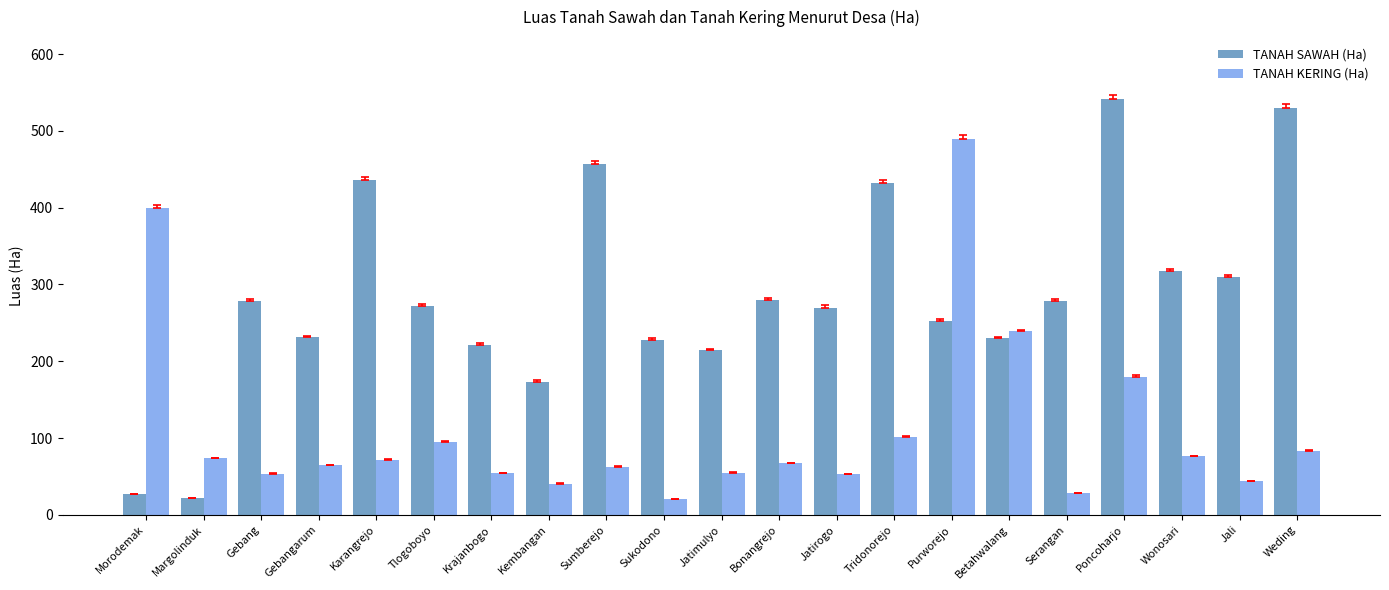

Is the value of TANAH KERING (Ha) at Krajanbogo greater than the value of TANAH SAWAH (Ha) at Purworejo?

No